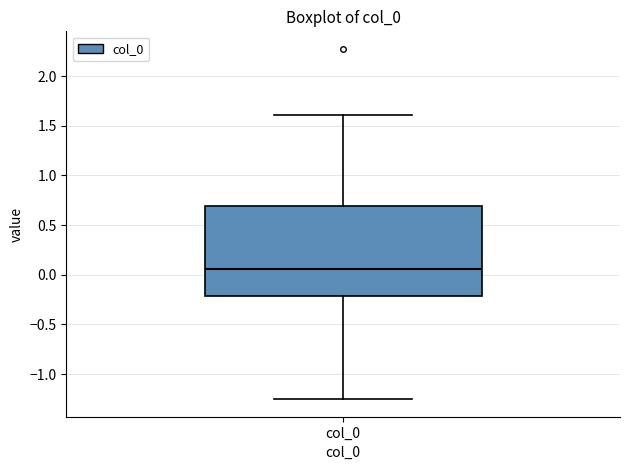

Read this box plot against the y-axis: the position of the median line, the range covered by the box, and the ends of both whiskers. The values are not printed on the chart, so give them approximately, as read against the axis.

median 0.05, box -0.20 to 0.70, whiskers -1.25 to 1.60